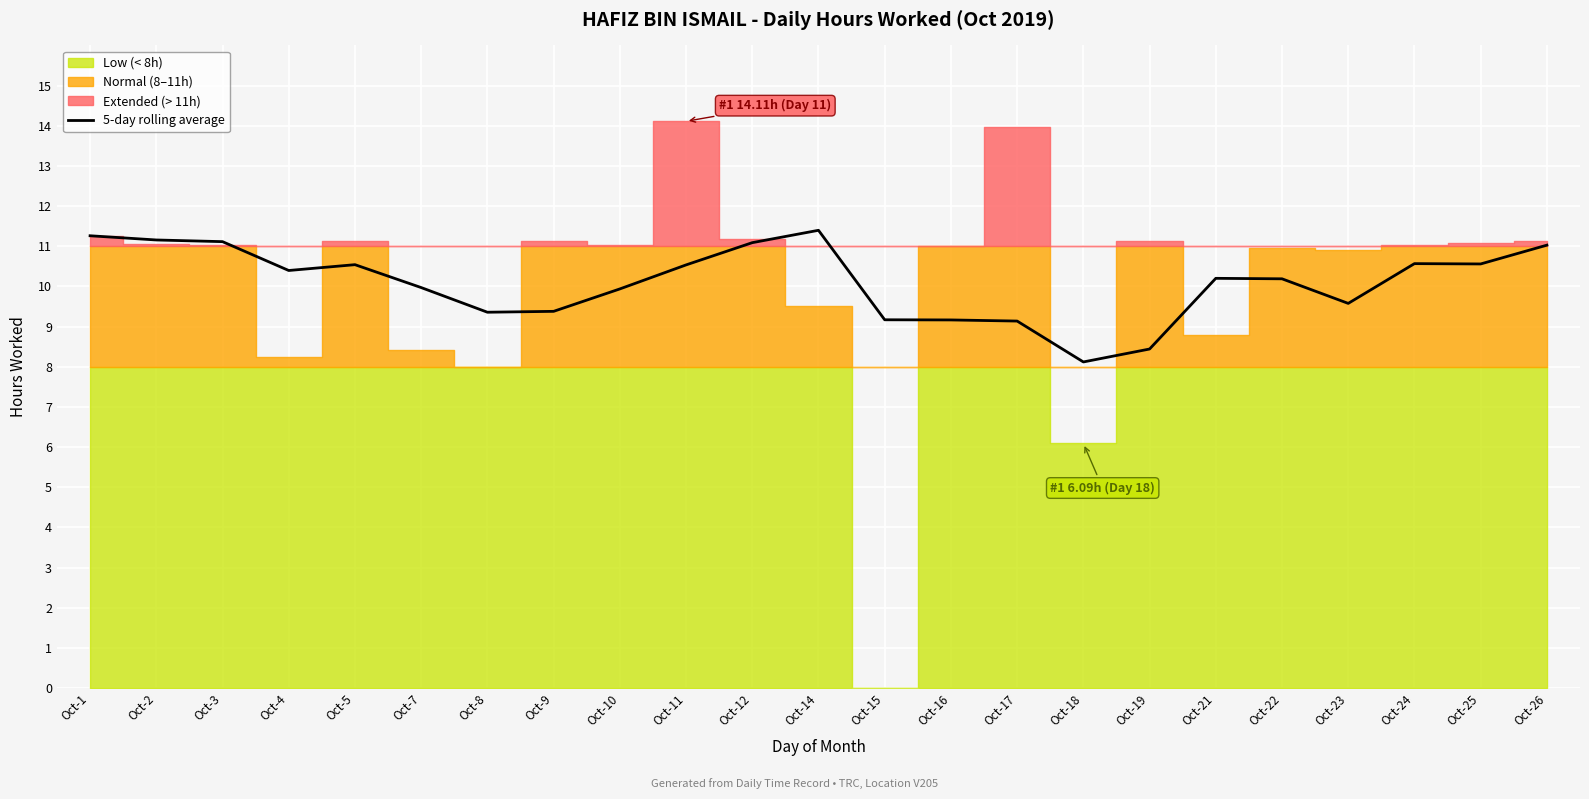

What is the difference between the values at Oct-24 and Oct-23?

1.0